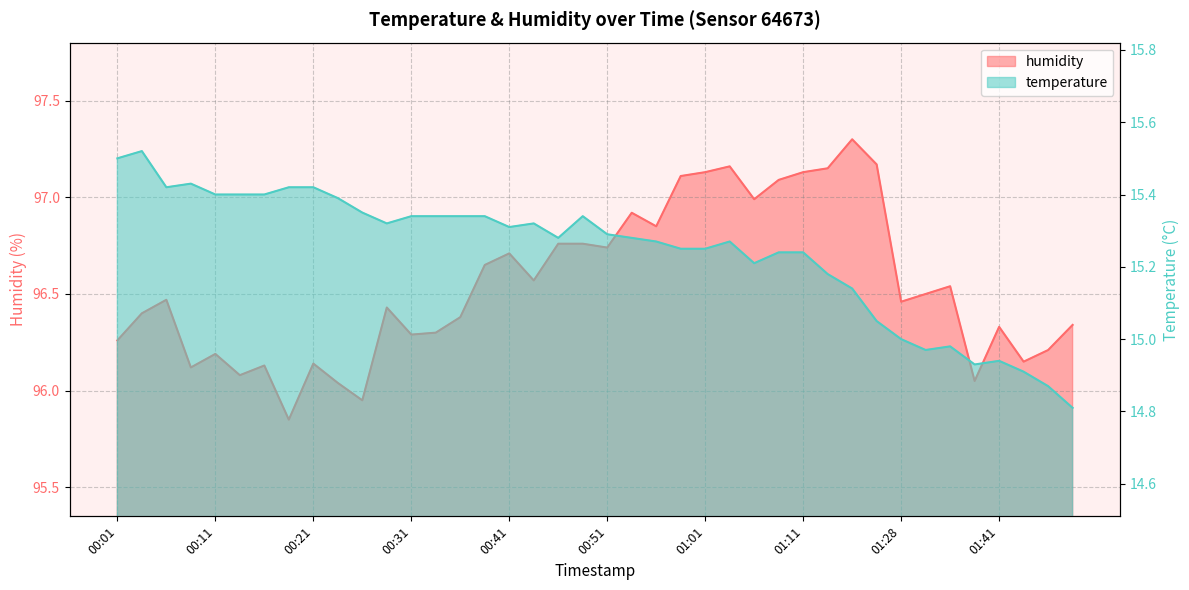

What is the maximum value for humidity?

97.3